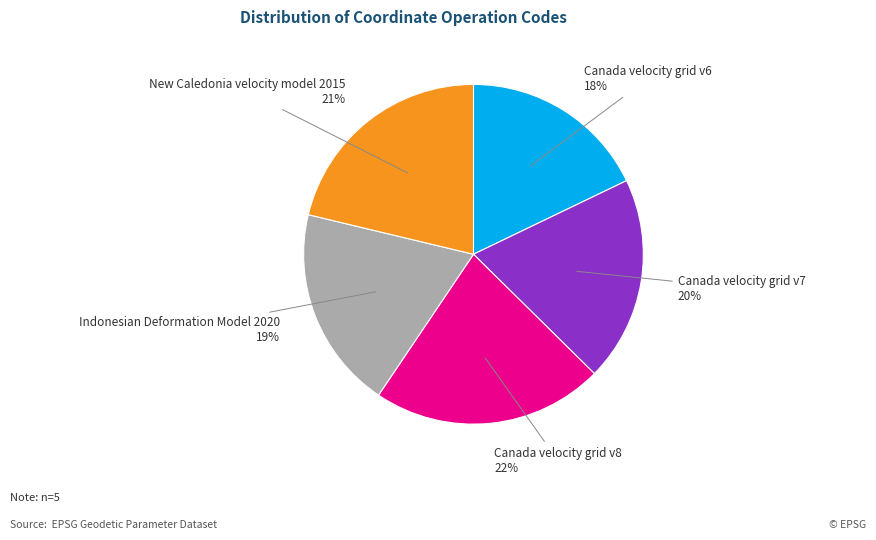

Does Indonesian Deformation Model 2020 account for over 50% of the chart?

No